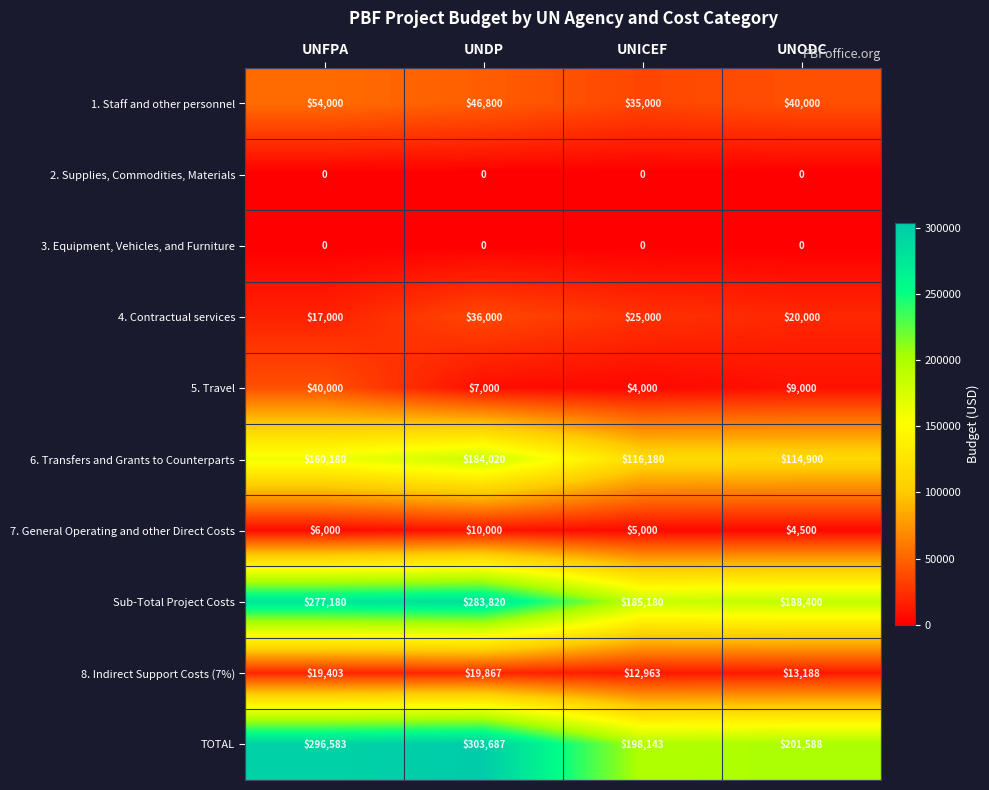

What is the highest value of the 7. General Operating and other Direct Costs series?

10000